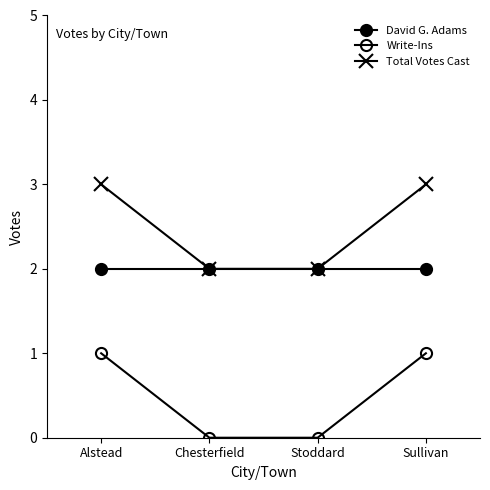

Between Chesterfield and Sullivan, which series saw the biggest shift?

Write-Ins